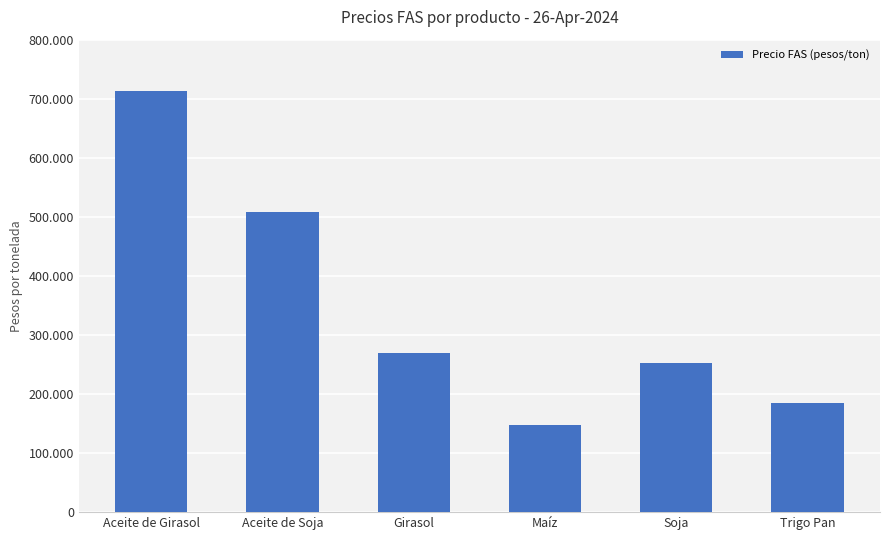

What is the value of the 1st bar from the left?

713088